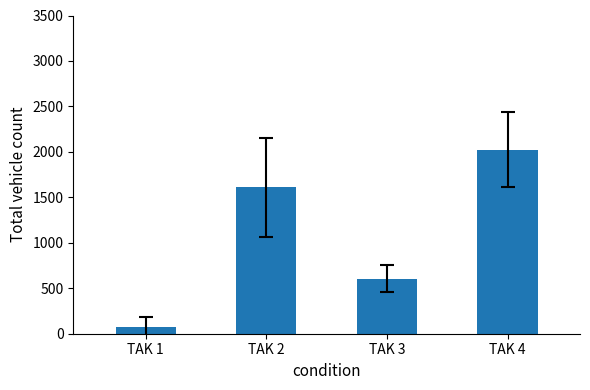

Rank the categories by value from lowest to highest.

TAK 1, TAK 3, TAK 2, TAK 4